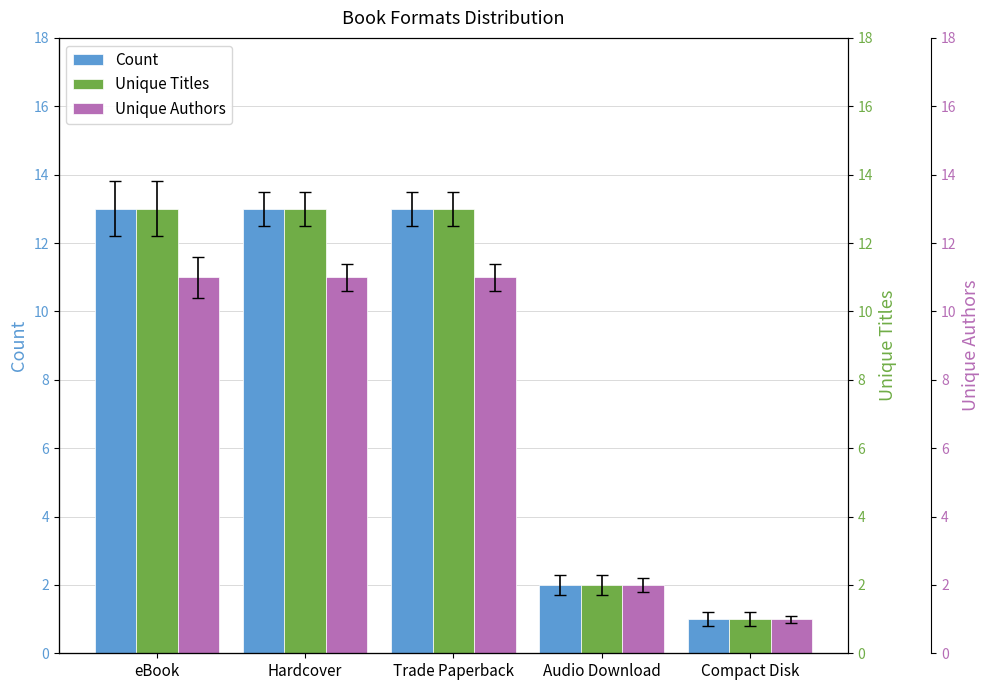

What position from the left is Audio Download?

4